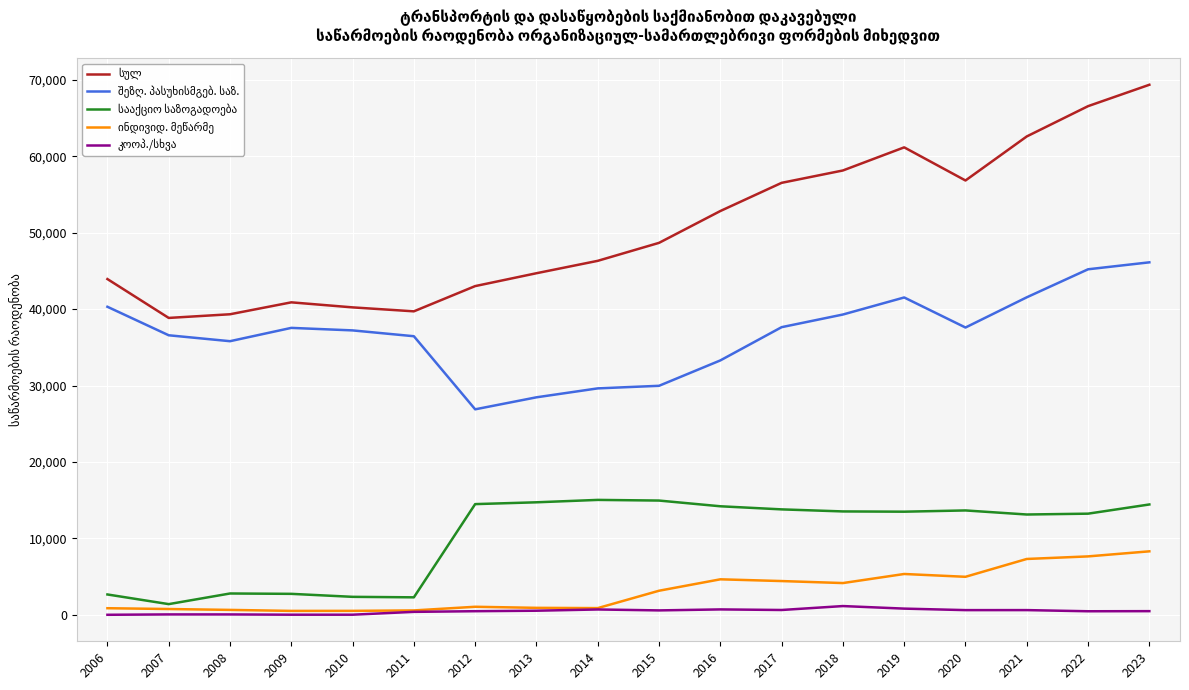

Count the number of categories in the chart.

18